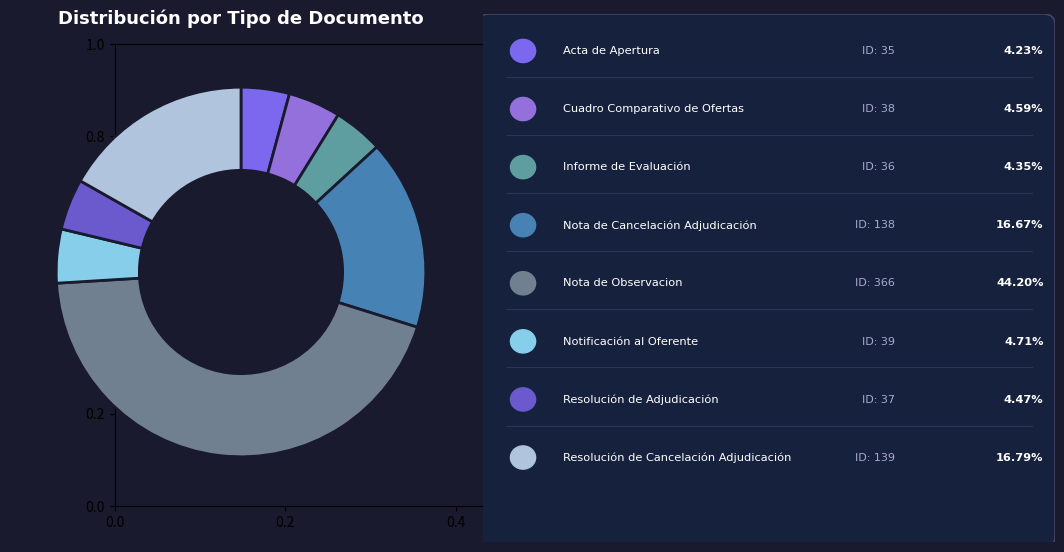

How many slices are in this pie chart?

8